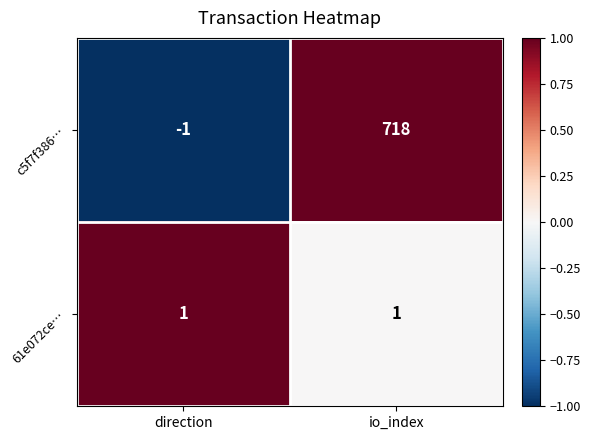

What is the total value across all series at io_index?

719